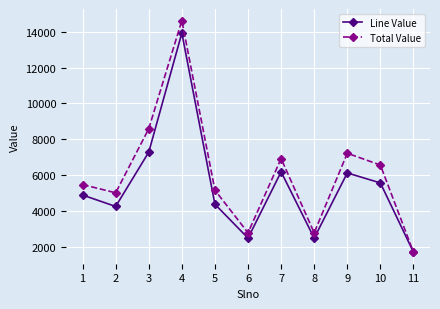

What is the value of the Total Value point at the 11th from the left?

1684.8